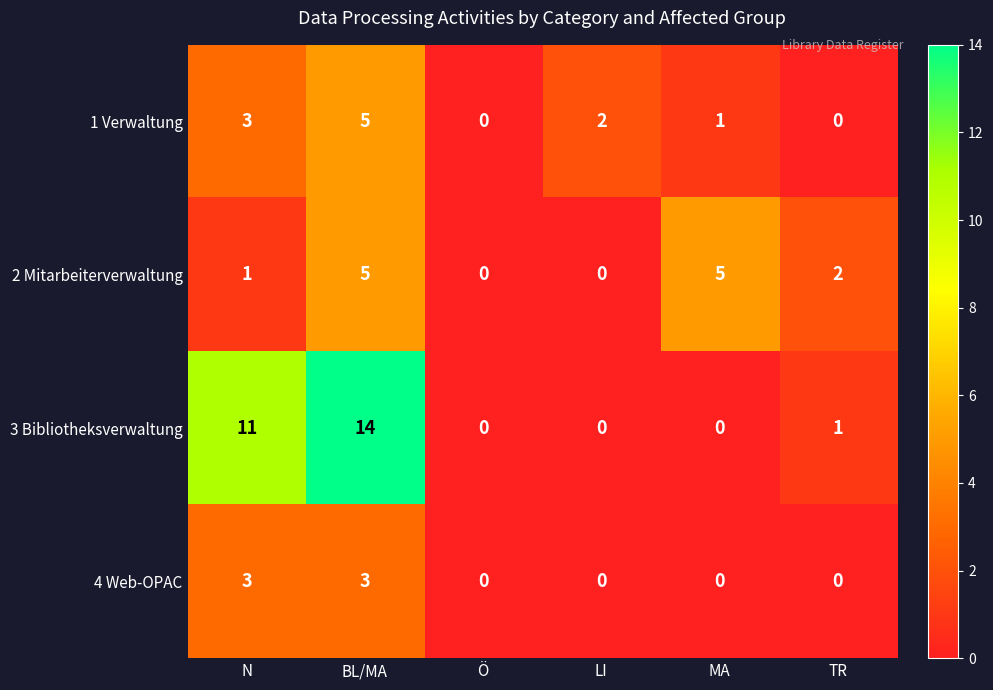

Which series has the largest total across all categories?

3 Bibliotheksverwaltung